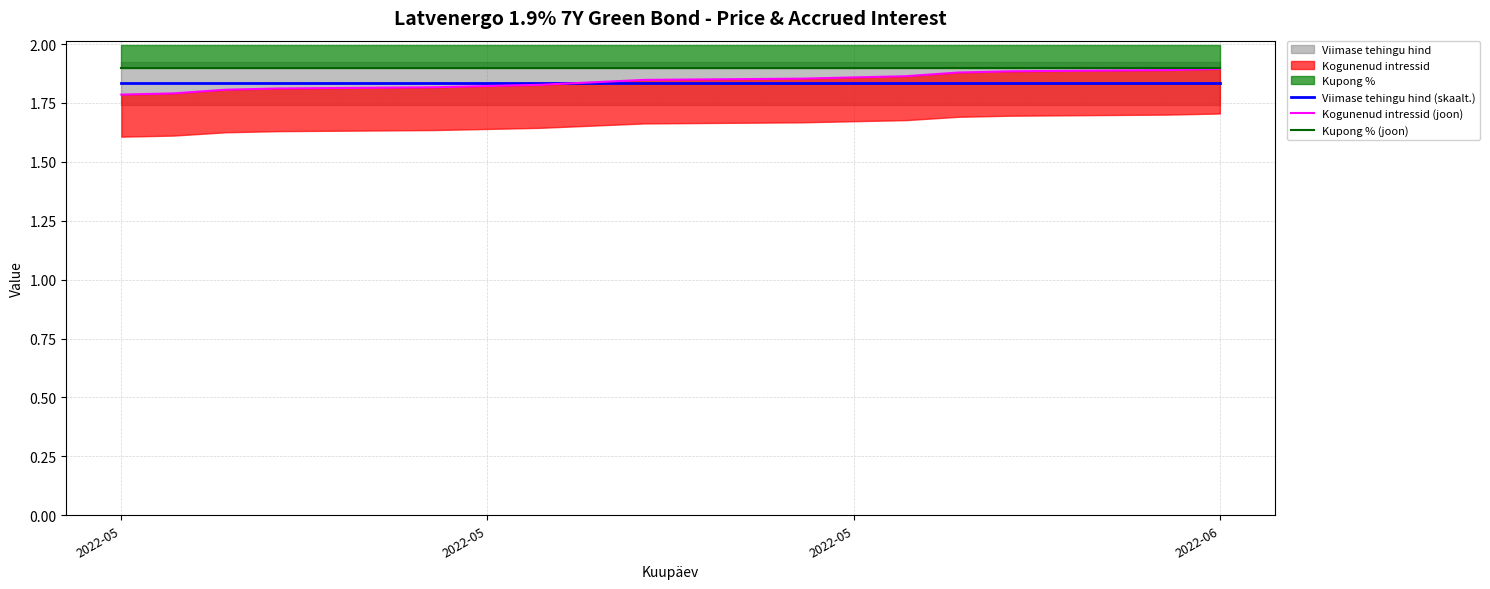

At how many categories does at least one series exceed 1?

15